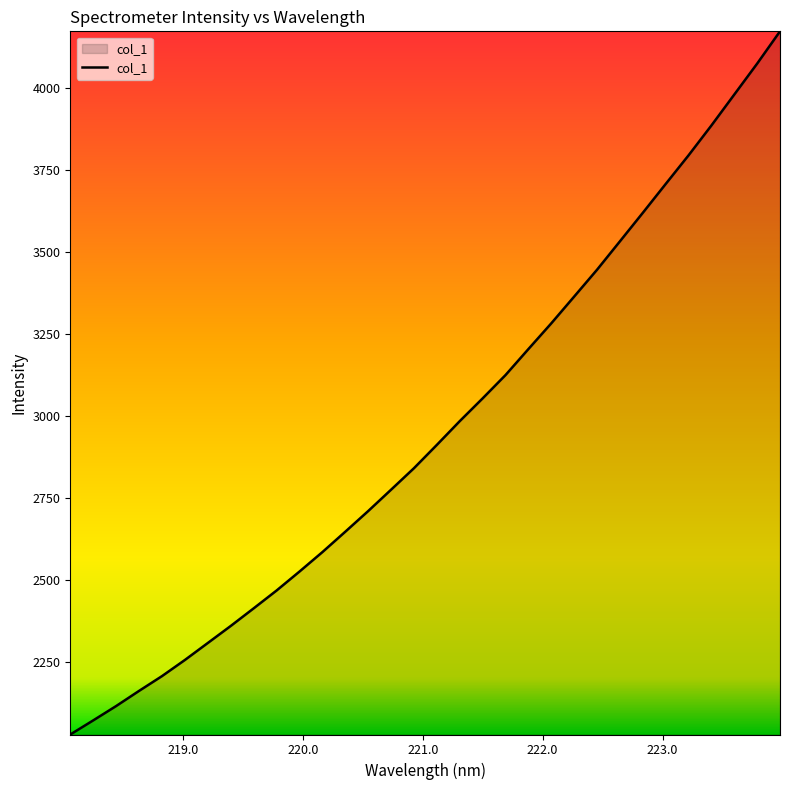

What is the maximum value shown in the chart?

4174.2